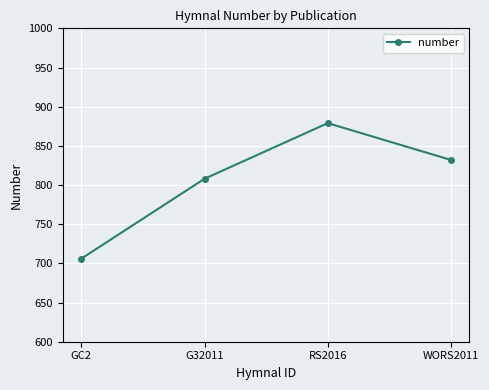

Reading right to left, what are all the values shown in this chart?

832	879	808	706